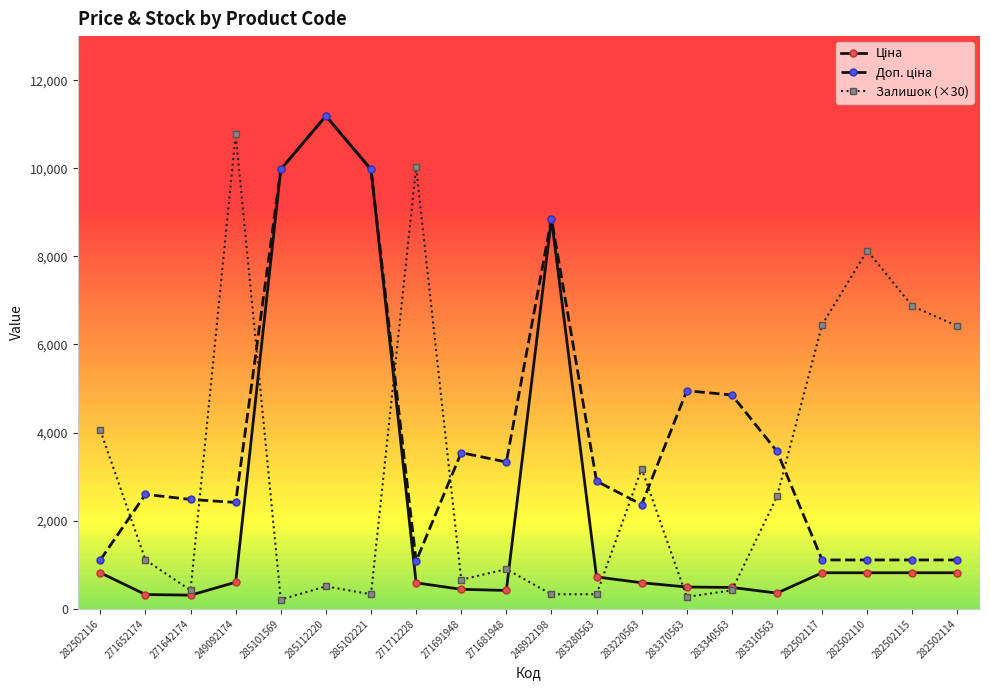

The Залишок (×30) series shows 10600.8 at 282502117. True or false?

False